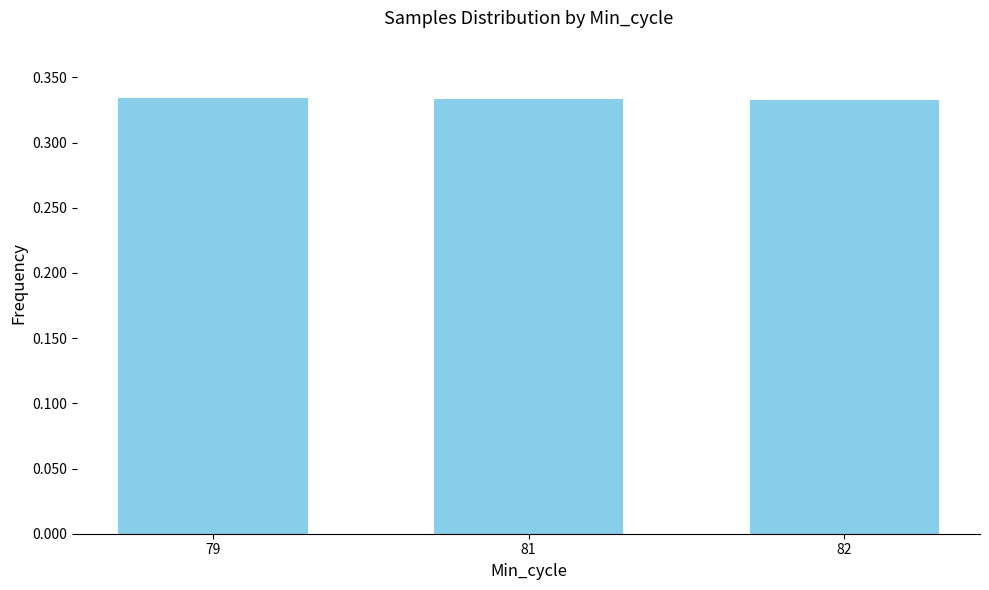

Is it true that the value at 81 is 0.2?

False